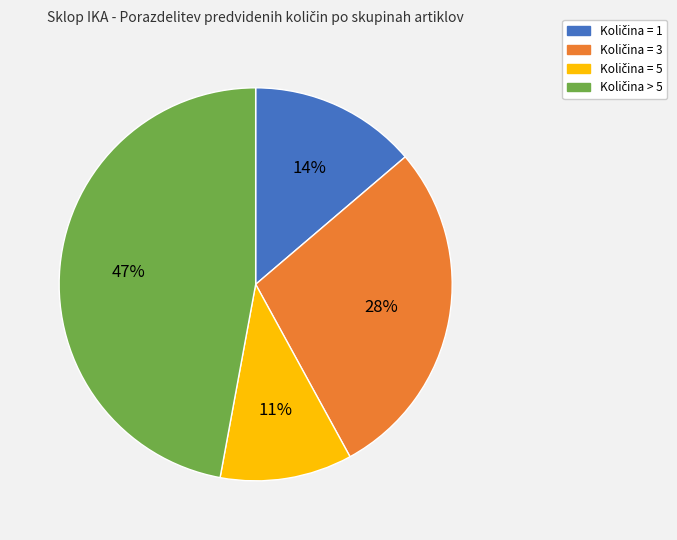

Does any single category account for the majority?

No